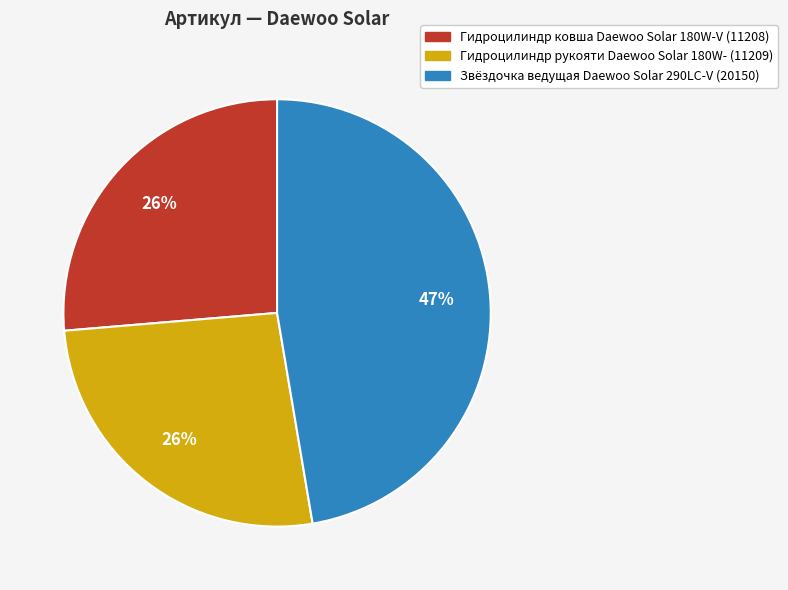

Count the number of slices in the pie.

3